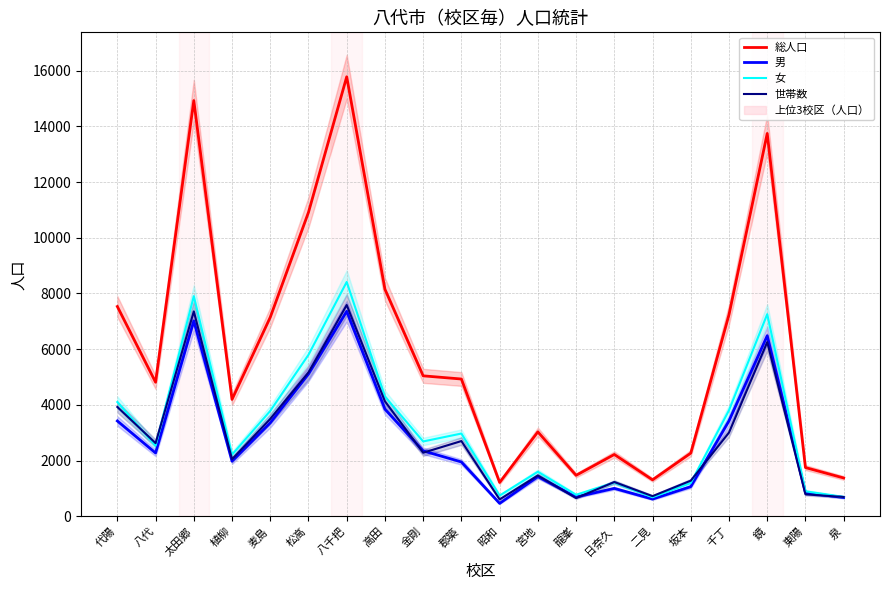

In 世帯数, how many points are higher than both neighbors (excluding endpoints)?

6